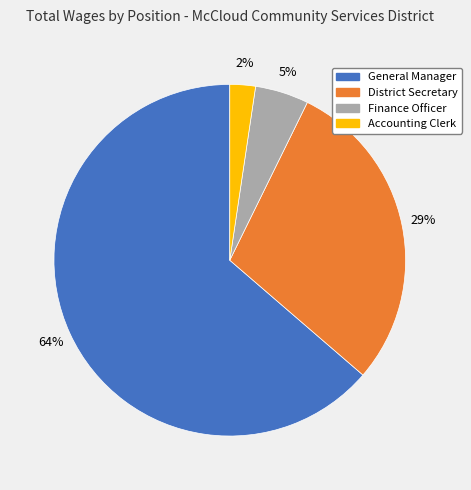

Rank the categories by value from lowest to highest.

Accounting Clerk, Finance Officer, District Secretary, General Manager